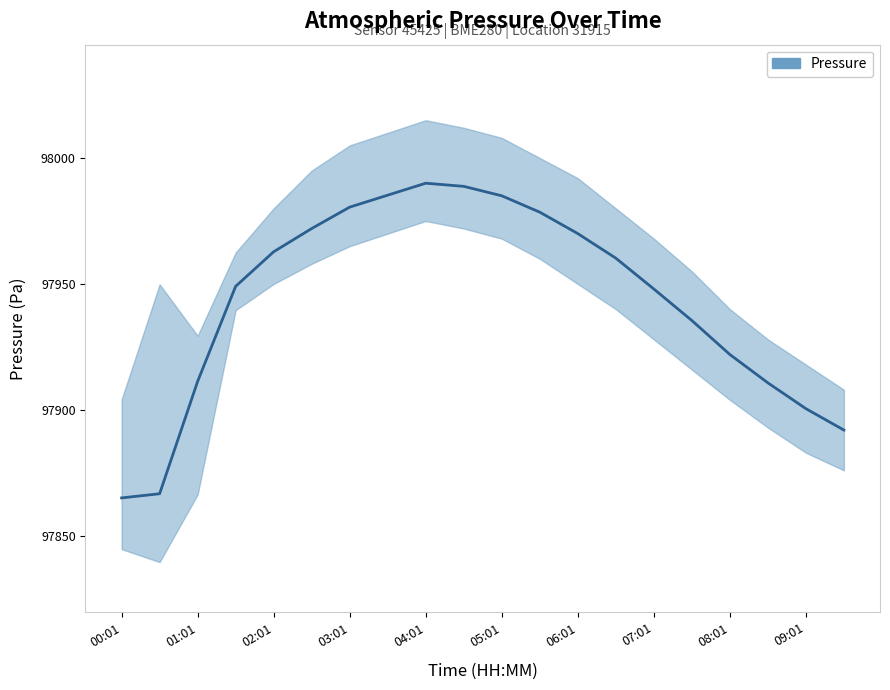

Read the value at 01:01.

97866.7